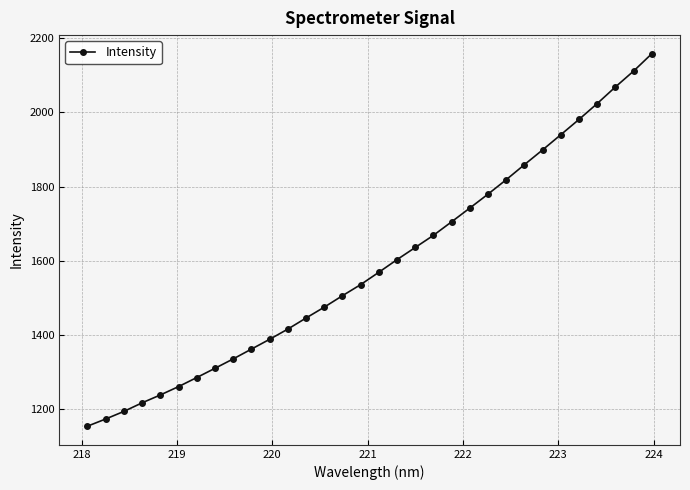

Does the chart have visible grid lines?

Yes